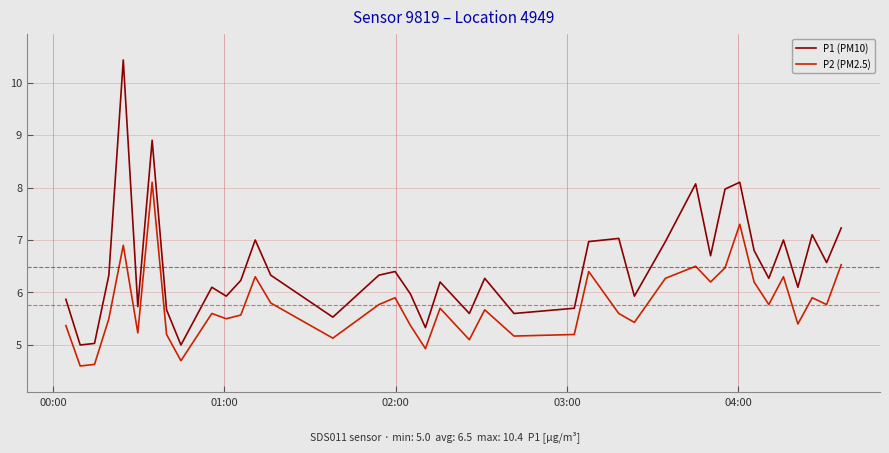

Which series has the largest range (max minus min)?

P1 (PM10)